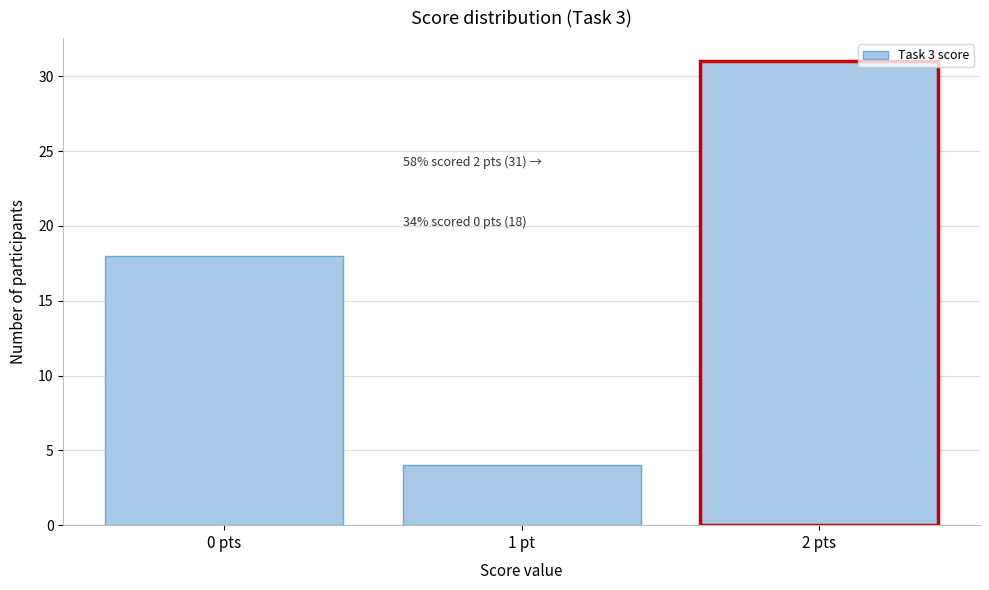

Reading left to right, list all the values displayed in this chart.

0 pts=18	1 pt=4	2 pts=31